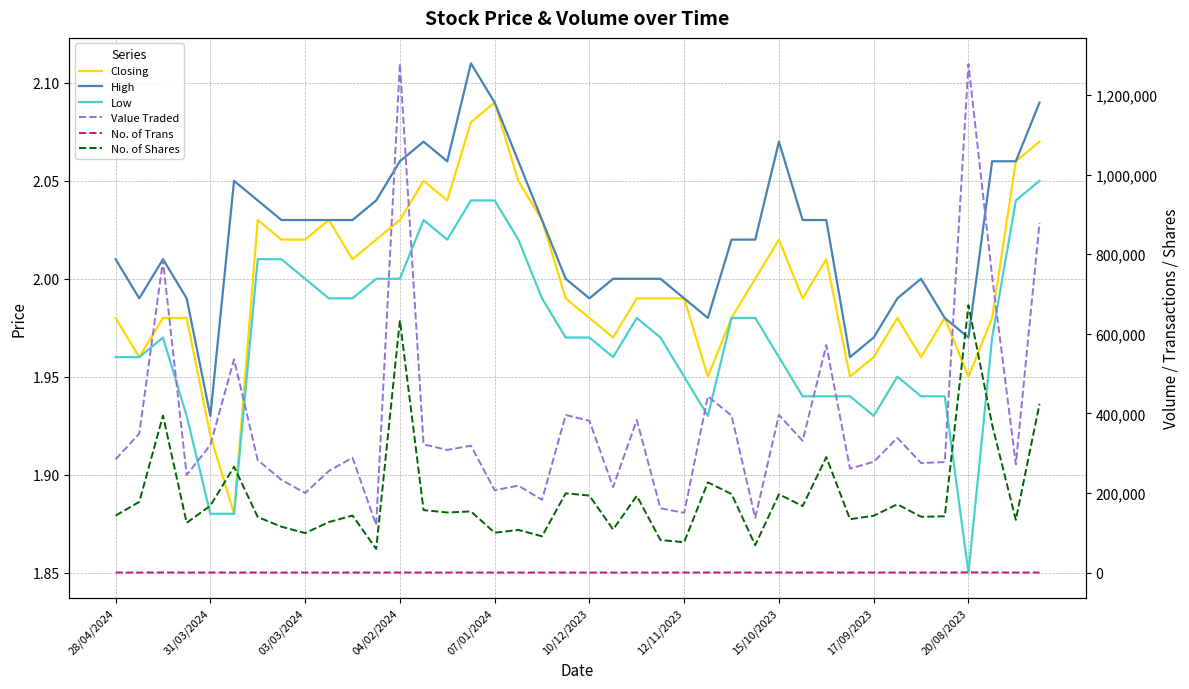

What value does the High series have at 29?

2.0